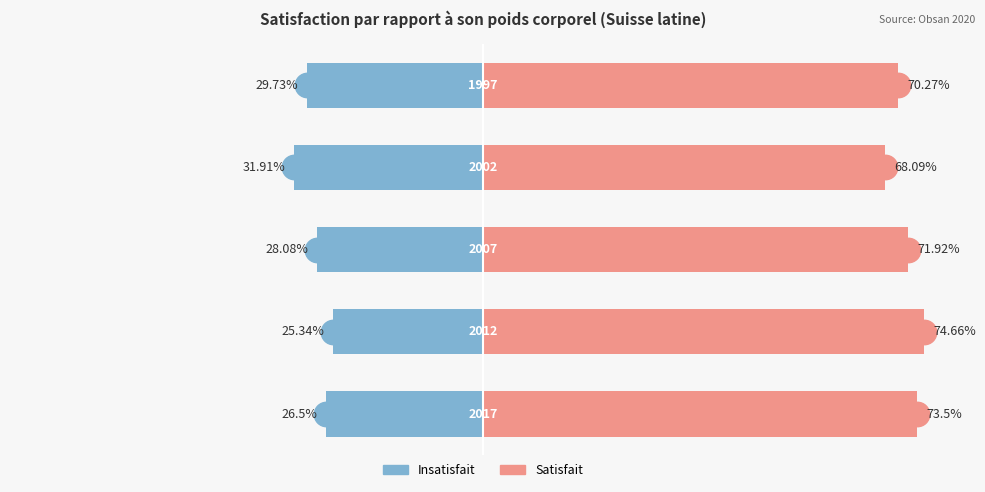

What is the sum of all Insatisfait values?

-141.6